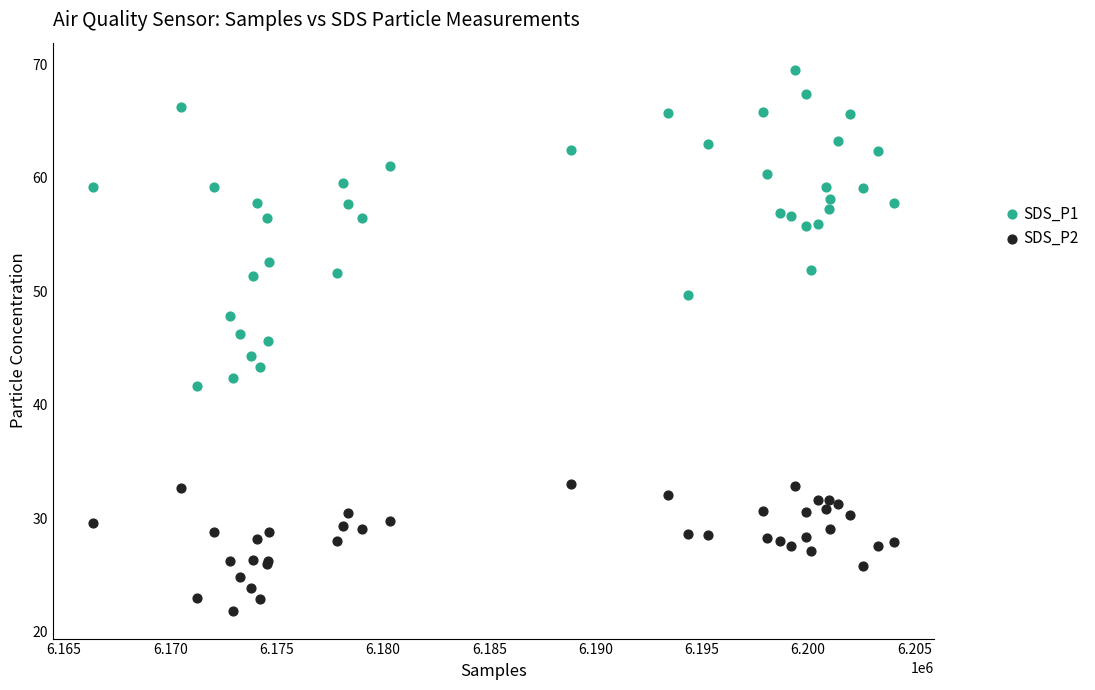

What is the X range (max minus min) for the scatter plot?

37689.0